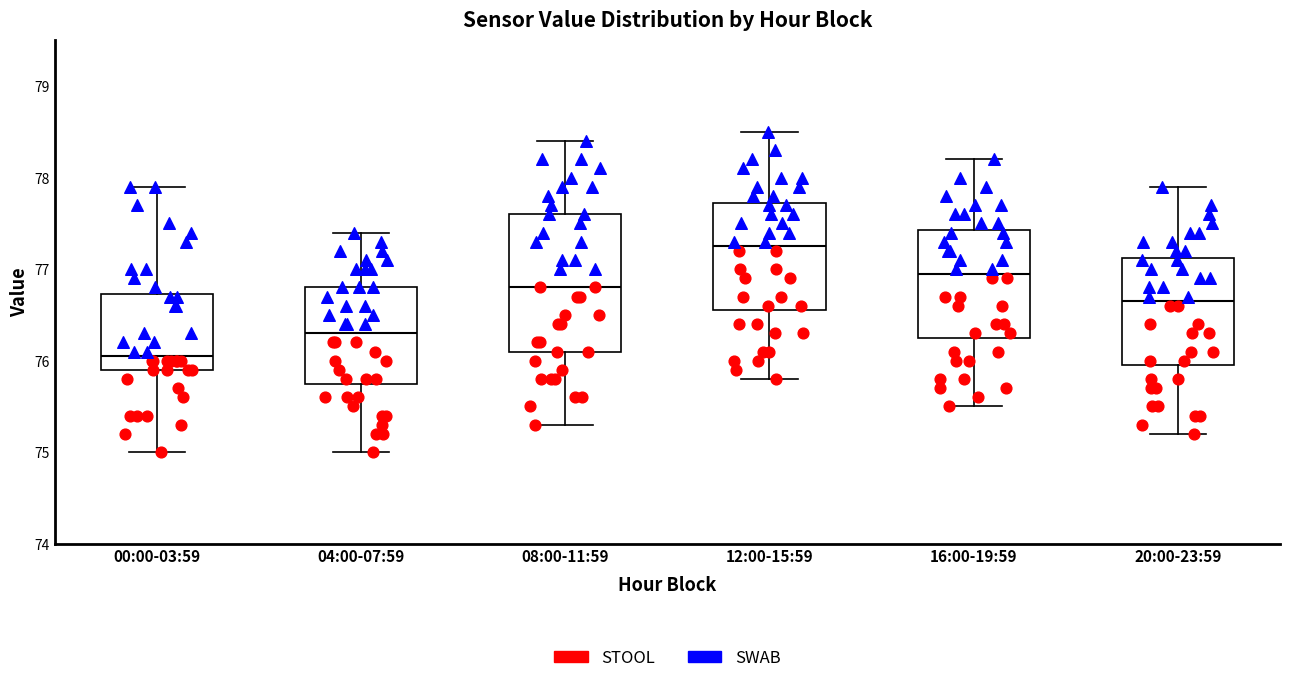

Reading left to right, read every box against the y-axis: the position of its median line, the range the box covers, and the ends of its whiskers. The values are not printed on the chart, so give them approximately, as read against the axis.

00:00-03:59: median 76.1, box 75.9 to 76.7, whiskers 75.0 to 77.9
04:00-07:59: median 76.3, box 75.8 to 76.8, whiskers 75.0 to 77.4
08:00-11:59: median 76.8, box 76.1 to 77.6, whiskers 75.3 to 78.4
12:00-15:59: median 77.3, box 76.6 to 77.7, whiskers 75.8 to 78.5
16:00-19:59: median 77.0, box 76.3 to 77.4, whiskers 75.5 to 78.2
20:00-23:59: median 76.7, box 76.0 to 77.1, whiskers 75.2 to 77.9